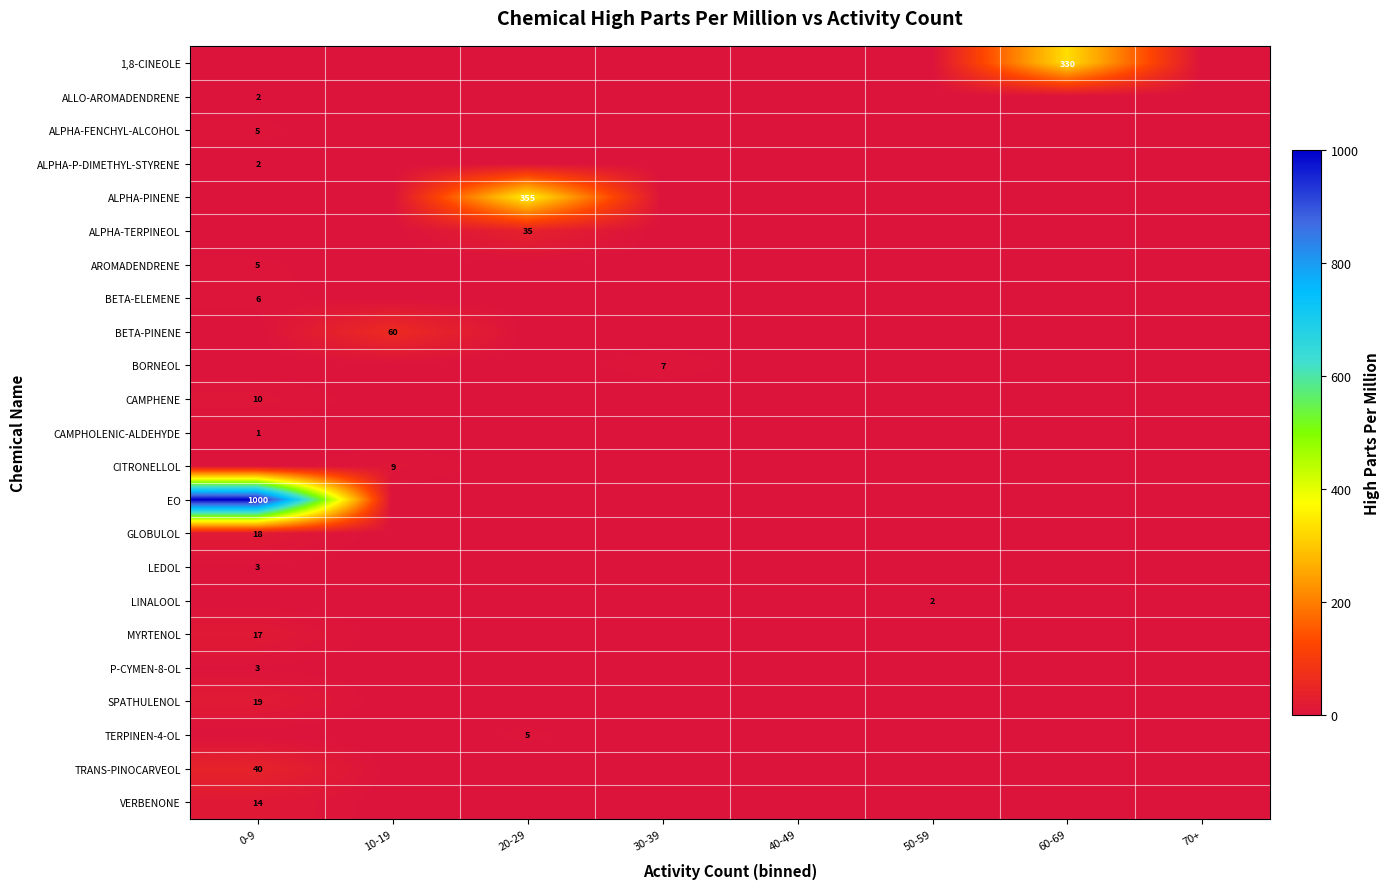

True or false: P-CYMEN-8-OL has a value of 3 at 0-9.

True